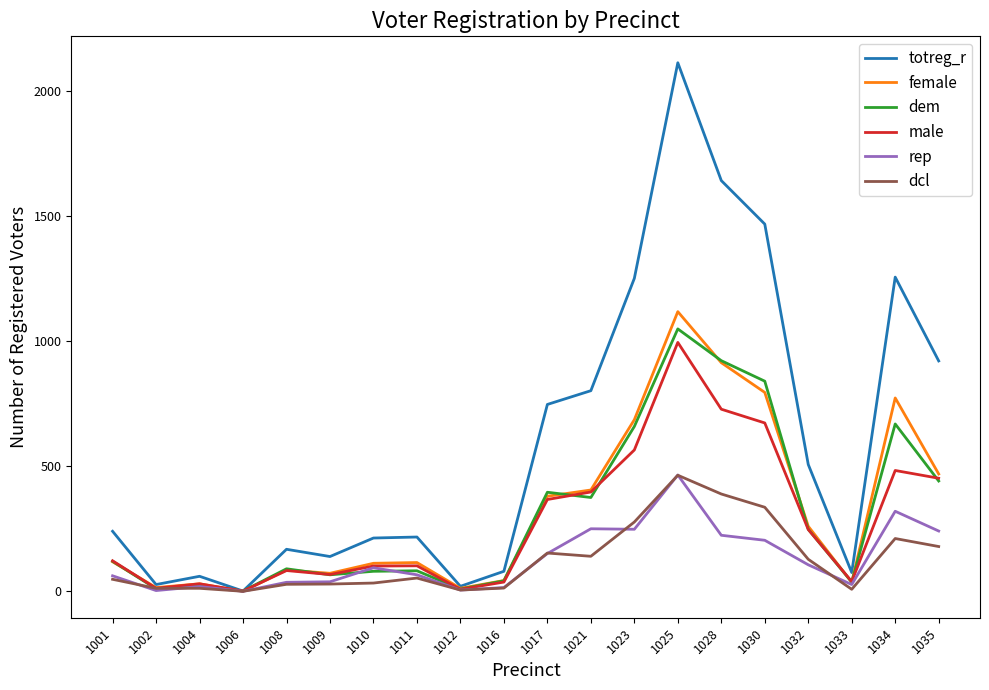

Which series has the widest spread of values?

totreg_r